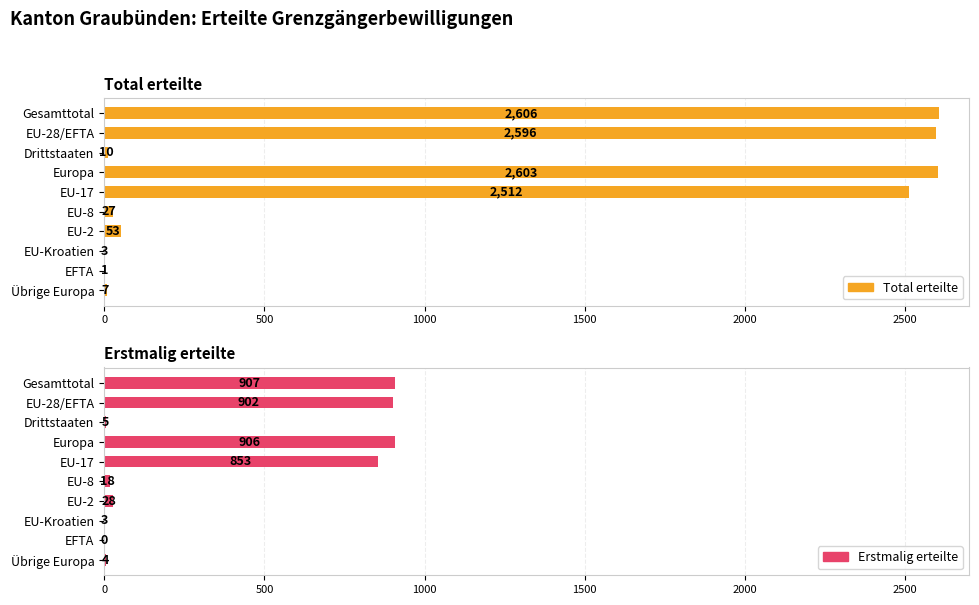

List the series in order of their overall mean, highest first.

Total erteilte, Erstmalig erteilte